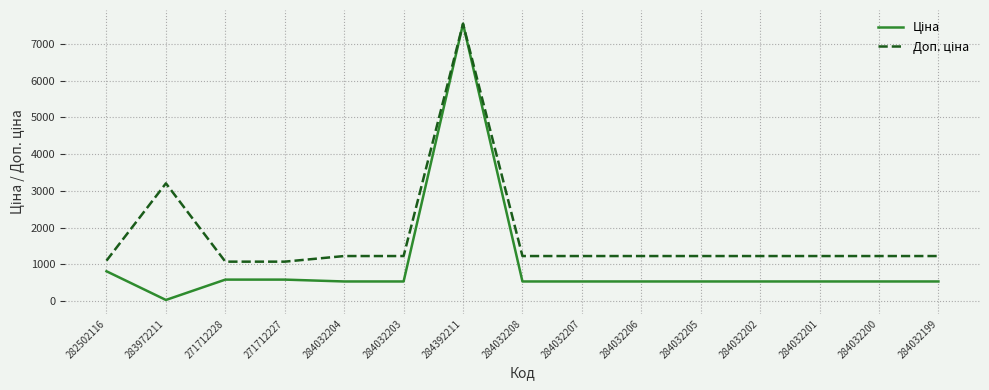

At which category does the chart reach its minimum across all series?

283972211